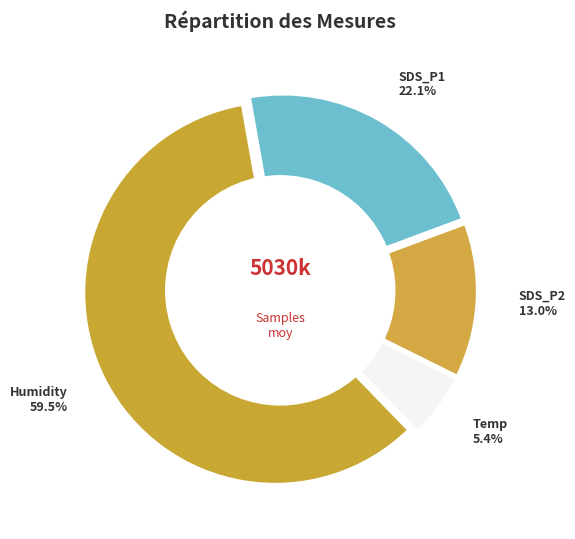

What is the largest slice in the pie chart?

Humidity